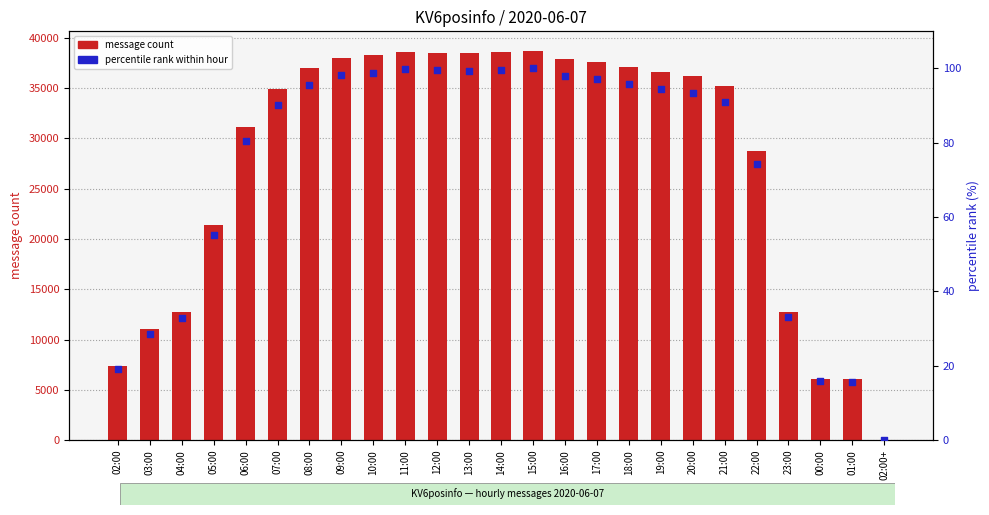

What is the total value across all series at 04:00?

12786.0